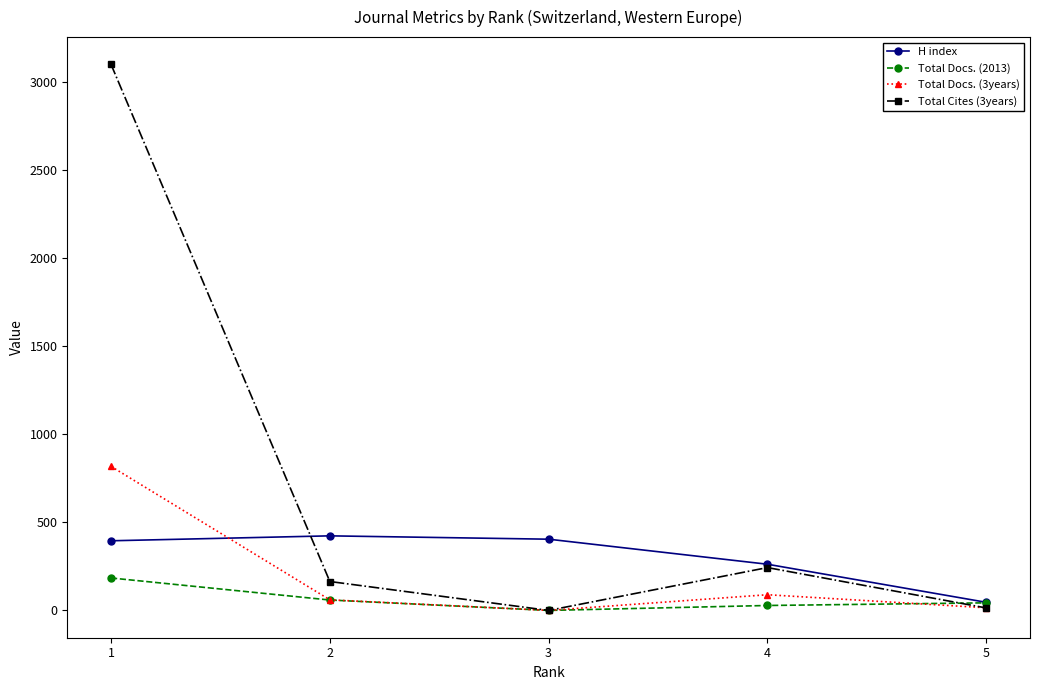

True or false: Total Docs. (3years) has a value of 89 at 4.

True